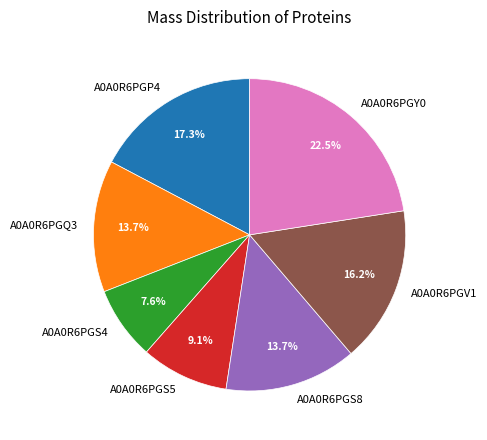

Is the sum of A0A0R6PGS5 and A0A0R6PGV1 greater than half?

No